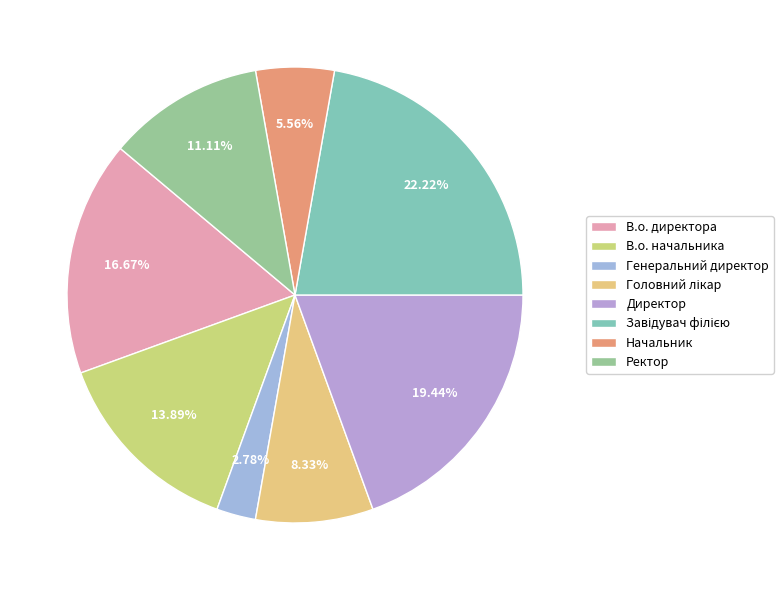

To the nearest percent, what is the combined percentage of Генеральний директор and В.о. директора?

19%